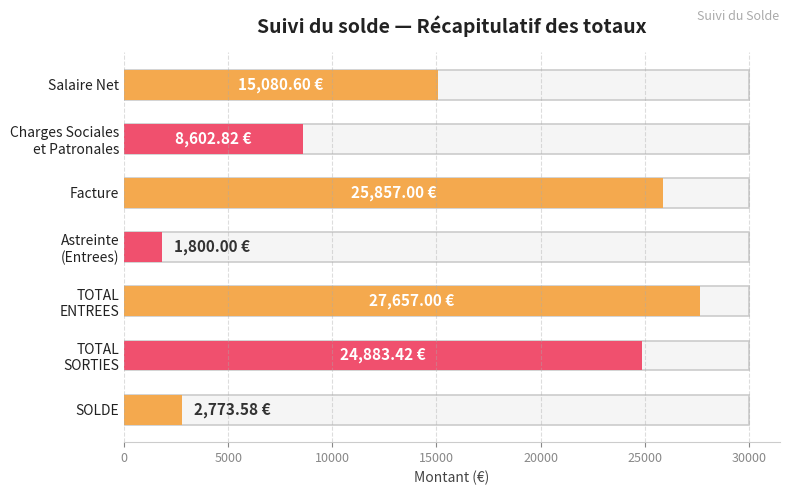

Which category has the lowest value across all series?

Astreinte (Entrees)